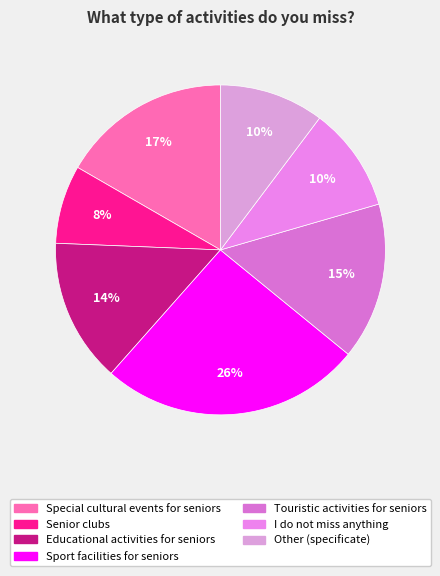

What percentage do Other (specificate) and Touristic activities for seniors together represent?

25.6%